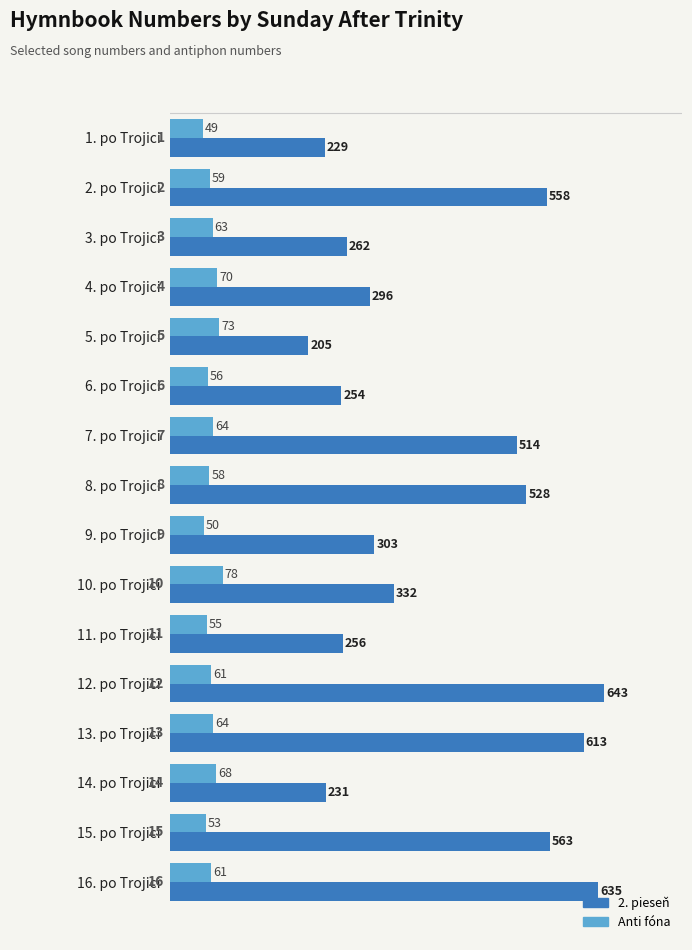

Read the Anti fóna value at 4. po Trojici, to the nearest 10.

70